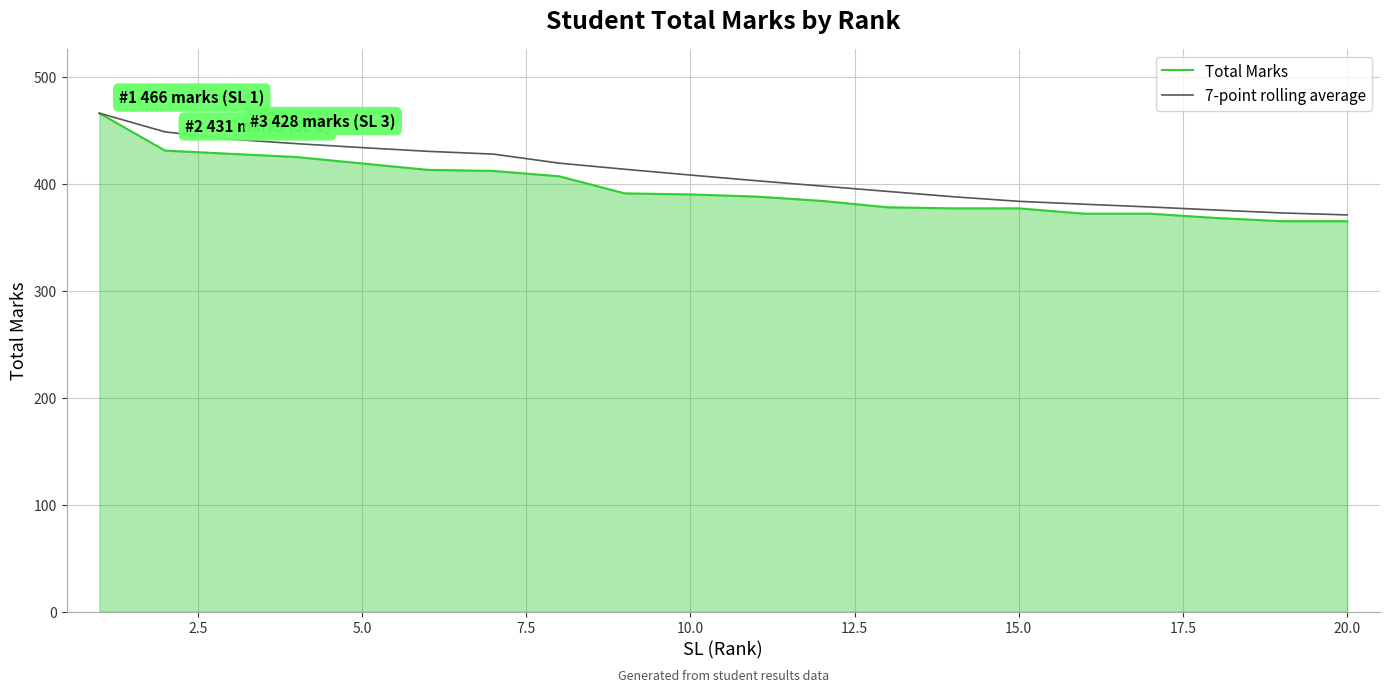

What is the greatest value displayed?

466.0